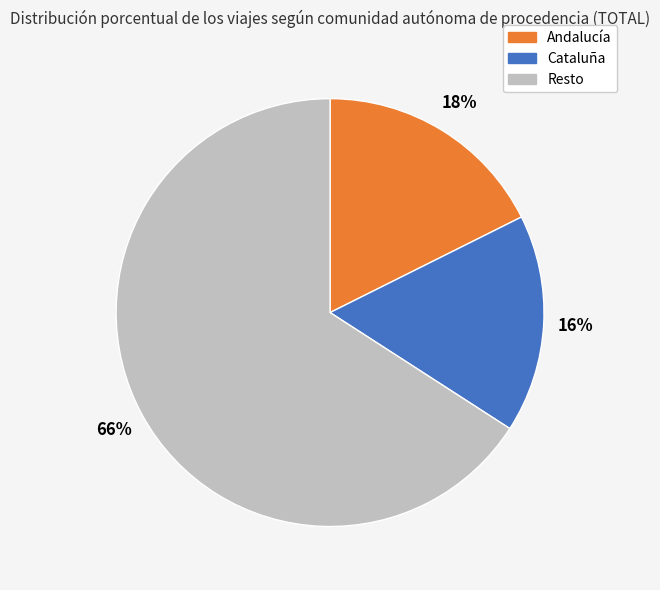

Is there a majority slice in this chart?

Yes